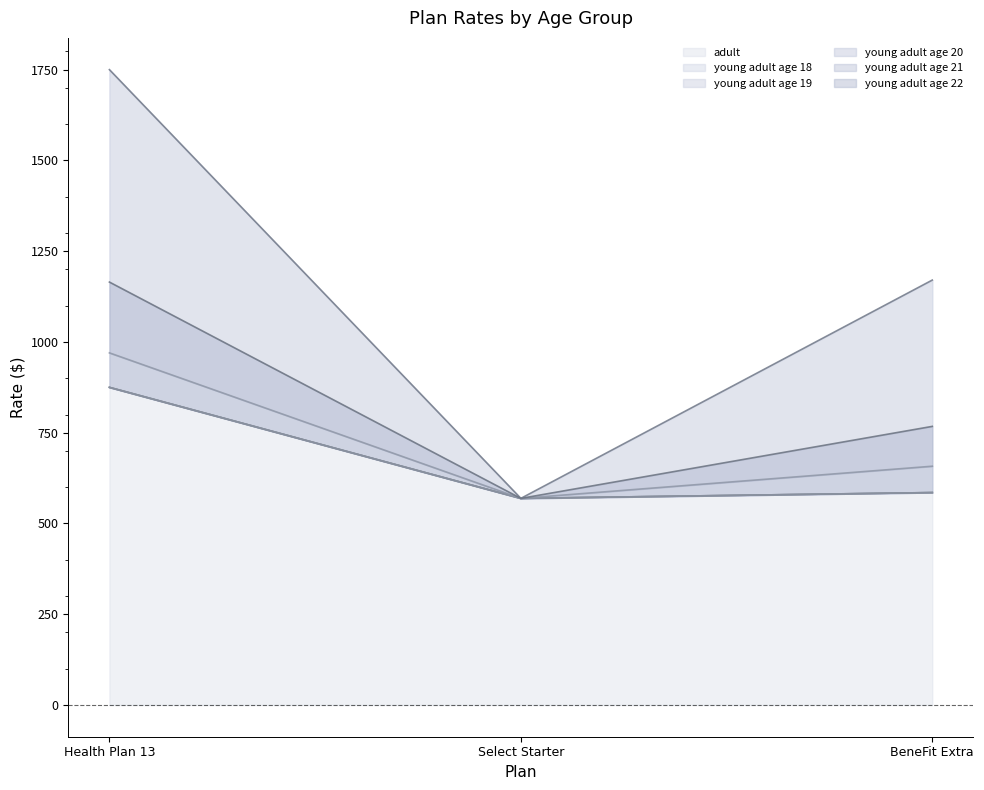

Reading right to left, transcribe all the data shown in this chart.

adult: BeneFit Extra=1170.3	Select Starter=569.0	Health Plan 13=1749.9
young_adult_age_18: BeneFit Extra=585.0	Select Starter=569.0	Health Plan 13=874.8
young_adult_age_19: BeneFit Extra=585.0	Select Starter=569.0	Health Plan 13=874.8
young_adult_age_20: BeneFit Extra=585.0	Select Starter=569.0	Health Plan 13=874.8
young_adult_age_21: BeneFit Extra=657.6	Select Starter=569.0	Health Plan 13=969.8
young_adult_age_22: BeneFit Extra=767.3	Select Starter=569.0	Health Plan 13=1164.8